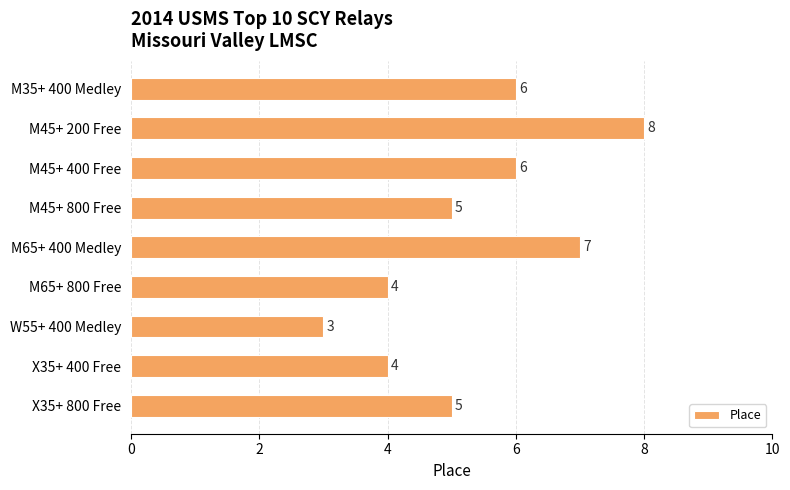

True or false: the data shows 4 at M45+ 200 Free.

False